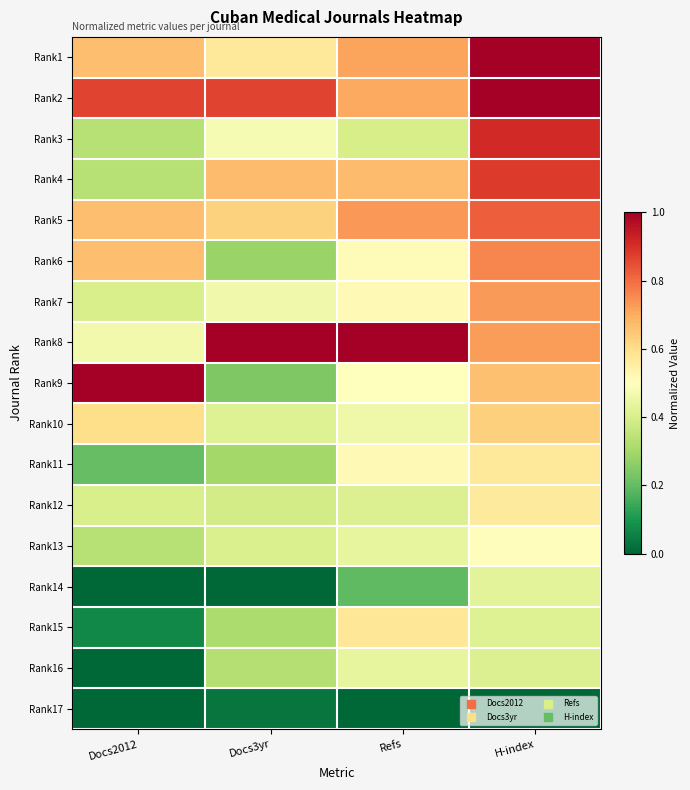

Reading right to left, list all the values displayed in this chart.

Rank1: H-index=1.0	Refs=0.7	Docs3yr=0.6	Docs2012=0.7
Rank2: H-index=1.0	Refs=0.7	Docs3yr=0.9	Docs2012=0.9
Rank3: H-index=0.9	Refs=0.4	Docs3yr=0.5	Docs2012=0.3
Rank4: H-index=0.9	Refs=0.7	Docs3yr=0.7	Docs2012=0.3
Rank5: H-index=0.8	Refs=0.7	Docs3yr=0.6	Docs2012=0.7
Rank6: H-index=0.8	Refs=0.5	Docs3yr=0.3	Docs2012=0.7
Rank7: H-index=0.7	Refs=0.5	Docs3yr=0.5	Docs2012=0.4
Rank8: H-index=0.7	Refs=1.0	Docs3yr=1.0	Docs2012=0.5
Rank9: H-index=0.7	Refs=0.5	Docs3yr=0.2	Docs2012=1.0
Rank10: H-index=0.6	Refs=0.5	Docs3yr=0.4	Docs2012=0.6
Rank11: H-index=0.6	Refs=0.5	Docs3yr=0.3	Docs2012=0.2
Rank12: H-index=0.6	Refs=0.4	Docs3yr=0.4	Docs2012=0.4
Rank13: H-index=0.5	Refs=0.4	Docs3yr=0.4	Docs2012=0.3
Rank14: H-index=0.4	Refs=0.2	Docs3yr=0.0	Docs2012=0.0
Rank15: H-index=0.4	Refs=0.6	Docs3yr=0.3	Docs2012=0.1
Rank16: H-index=0.4	Refs=0.4	Docs3yr=0.3	Docs2012=0.0
Rank17: H-index=0.0	Refs=0.0	Docs3yr=0.0	Docs2012=0.0